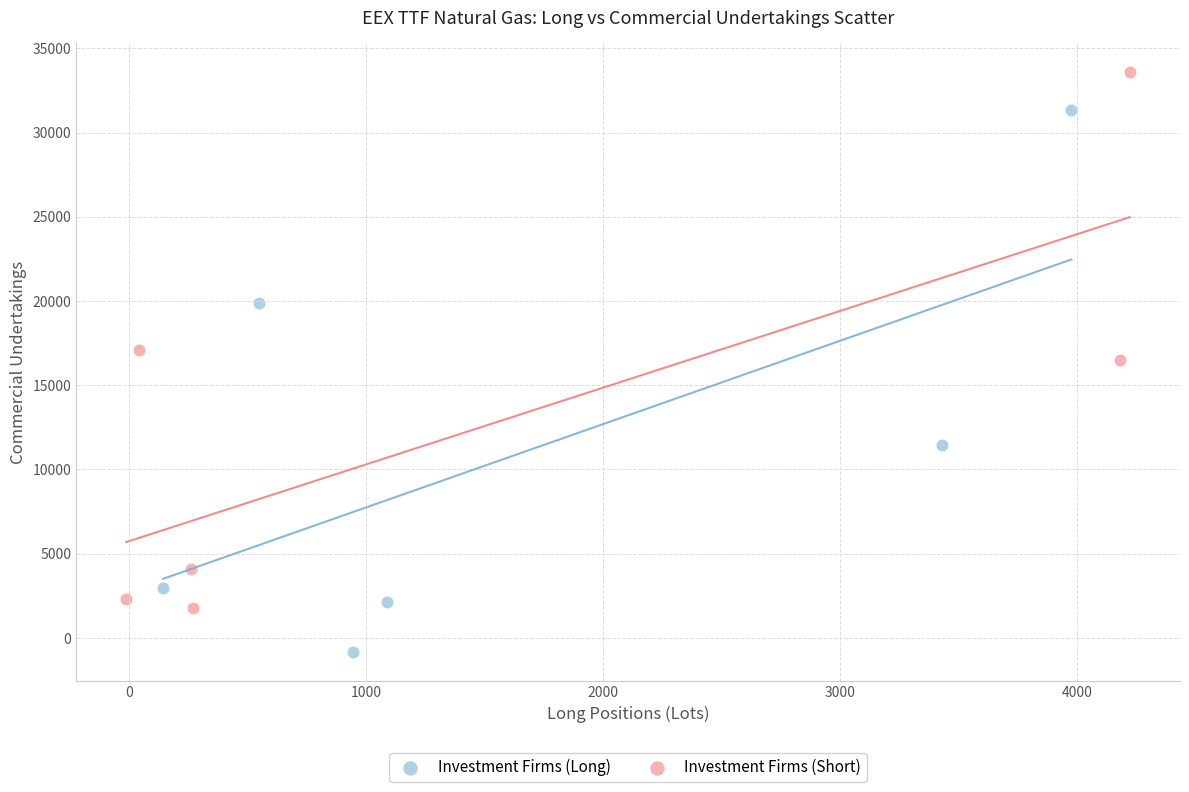

Which series contains the highest Y value?

Investment Firms (Short)